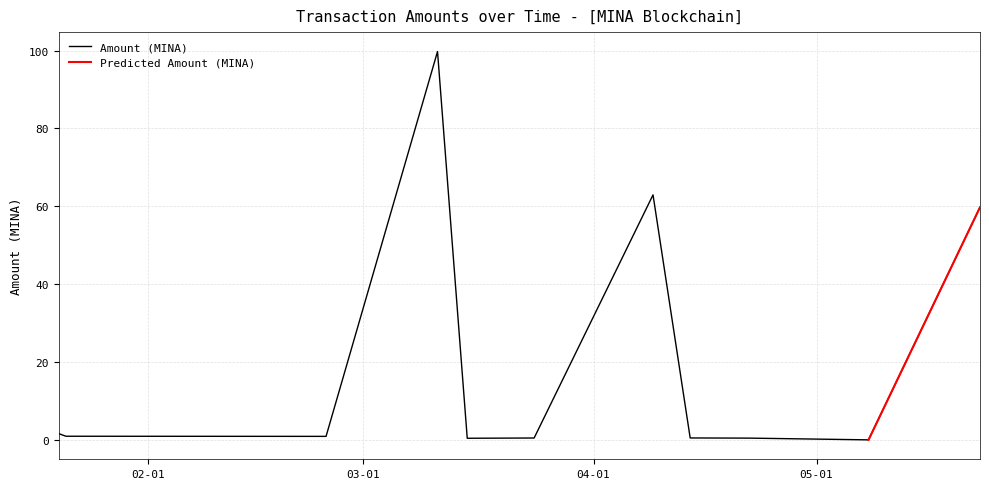

Is it true that the value at 2024-02-25 is 0.9?

True